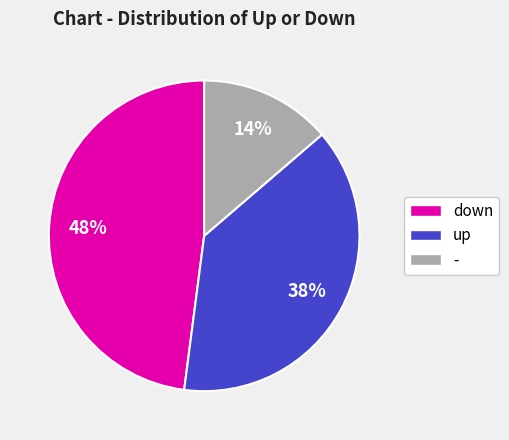

Does any single category account for the majority?

No